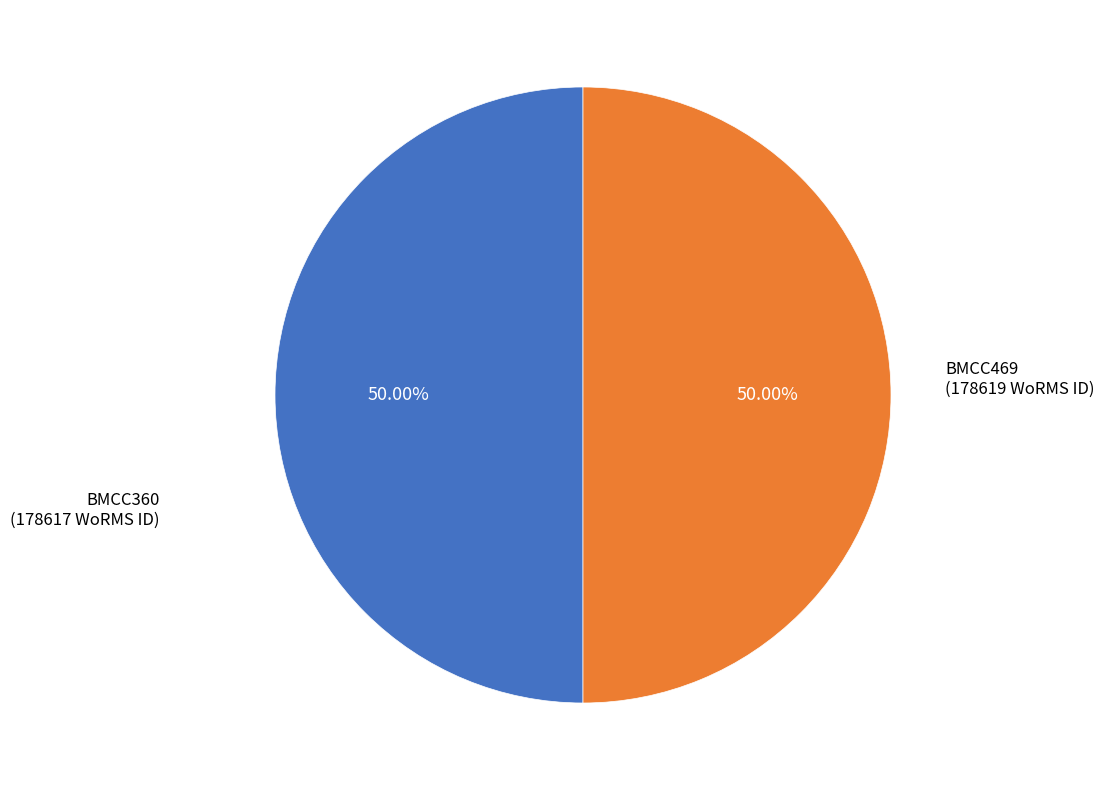

Approximately how many times larger is the value at BMCC469 (178619 WoRMS ID) compared to BMCC360 (178617 WoRMS ID)?

1.0